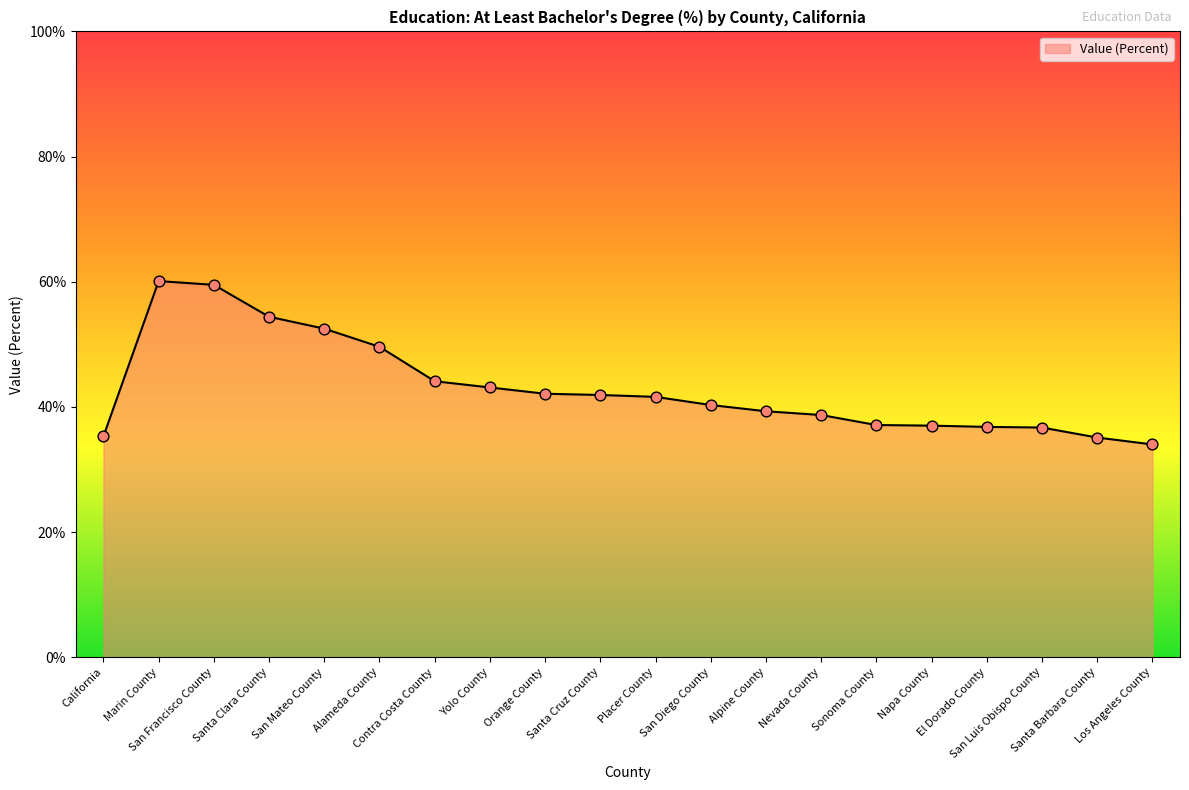

Approximately how many times larger is the value at Yolo County compared to Alameda County?

0.9